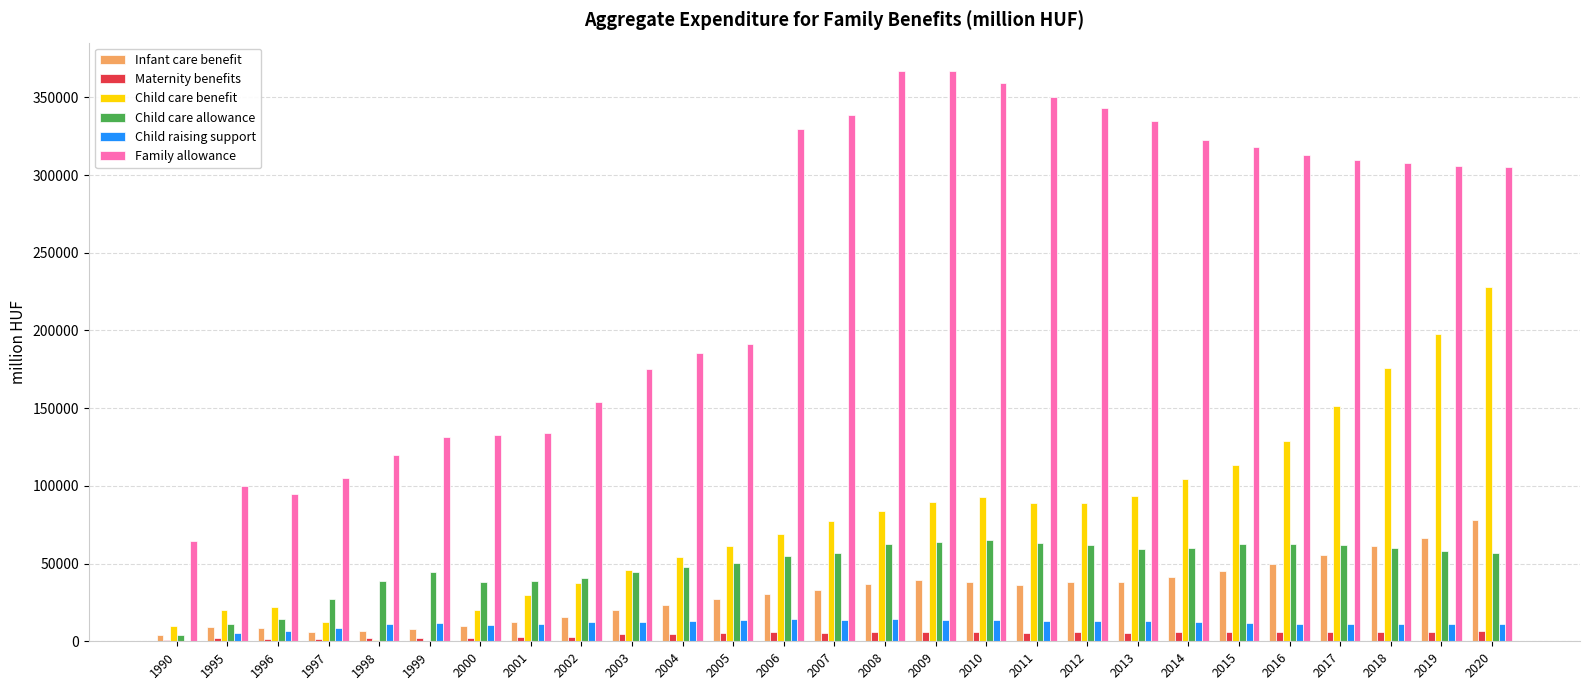

True or false: Child care allowance has a value of 59705.2 at 2018.

True